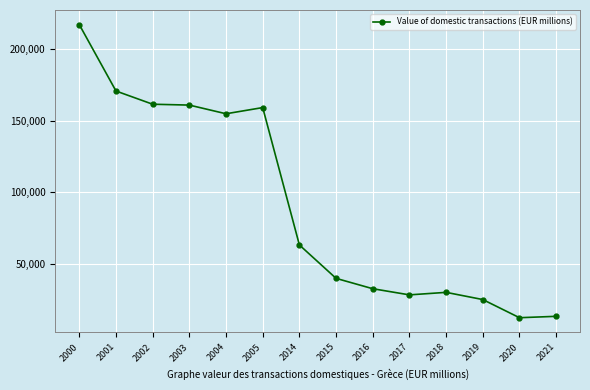

Does the chart display data point markers on the line(s)?

Yes